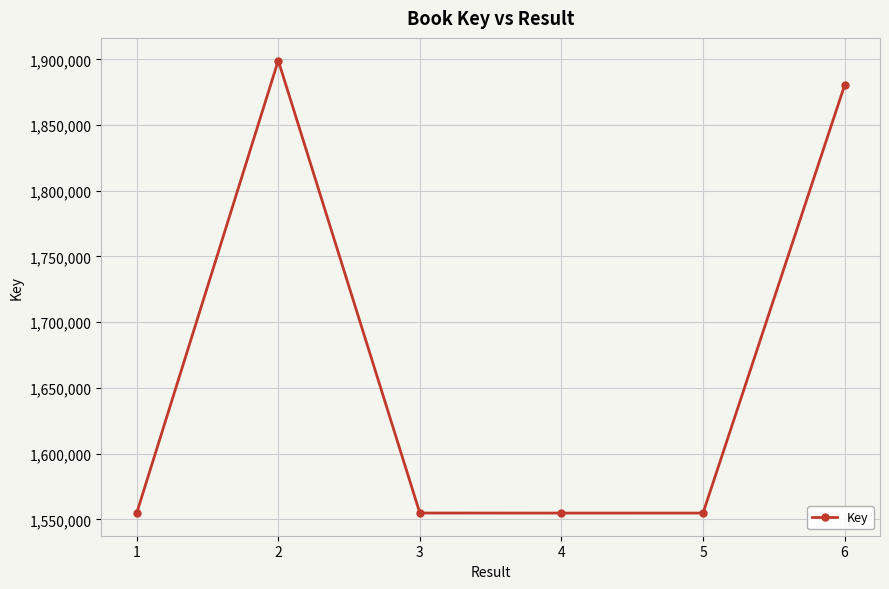

What is the value of the 3rd point from the left?

1554791